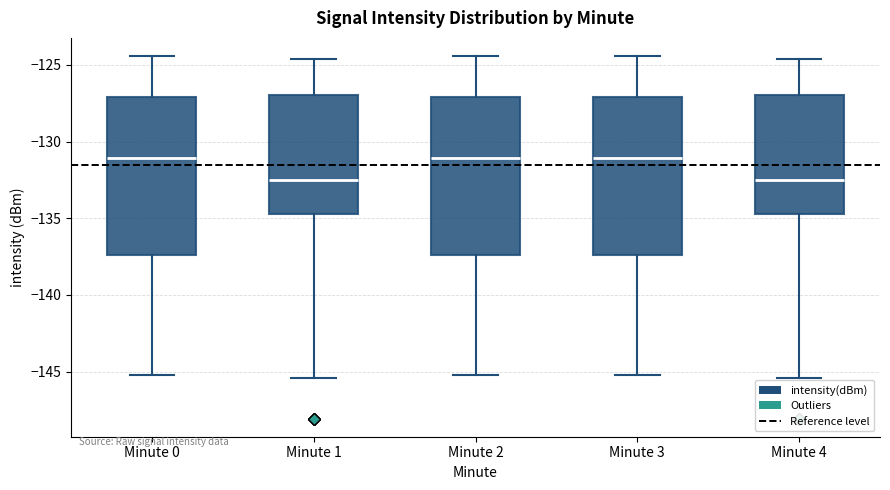

Reading left to right, transcribe this box plot: for each box, give where its median line is, the range the box spans, and where its two whiskers end, as read against the y-axis. The values are not printed on the chart, so give them approximately, as read against the axis.

Minute 0: median -131.0, box -137.5 to -127.0, whiskers -145.0 to -124.5
Minute 1: median -132.5, box -134.5 to -127.0, whiskers -145.5 to -124.5
Minute 2: median -131.0, box -137.5 to -127.0, whiskers -145.0 to -124.5
Minute 3: median -131.0, box -137.5 to -127.0, whiskers -145.0 to -124.5
Minute 4: median -132.5, box -134.5 to -127.0, whiskers -145.5 to -124.5